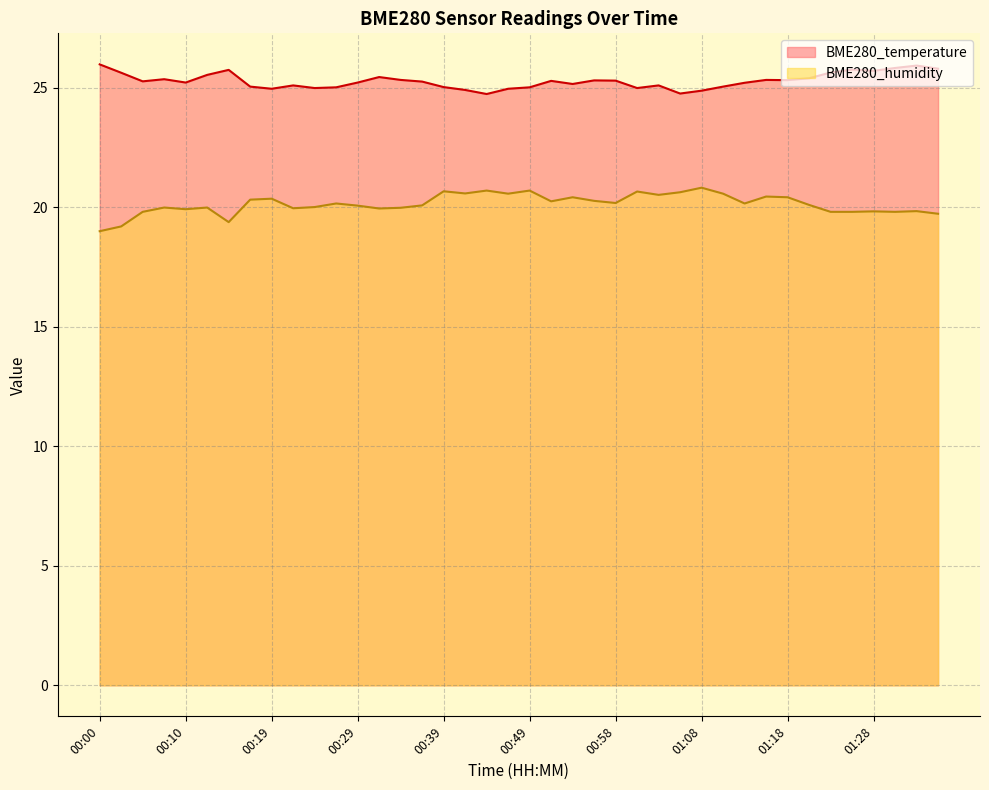

Which series has the largest total across all categories?

BME280_temperature